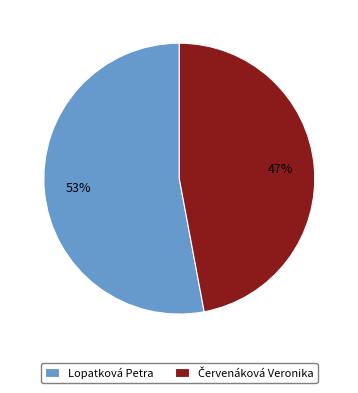

The Lopatková Petra slice represents 43% of the pie. True or false?

False